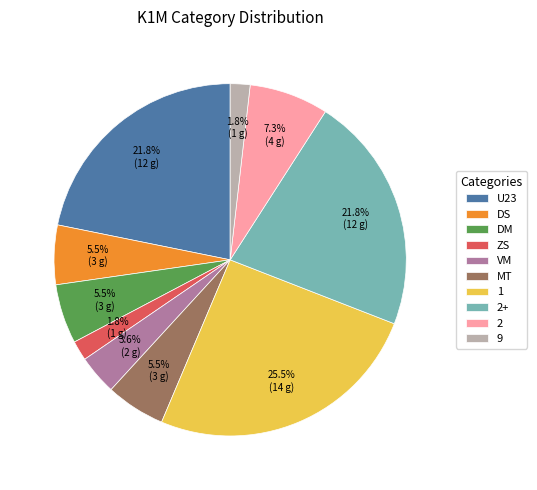

Is it true that 9 is 2% of the pie?

True